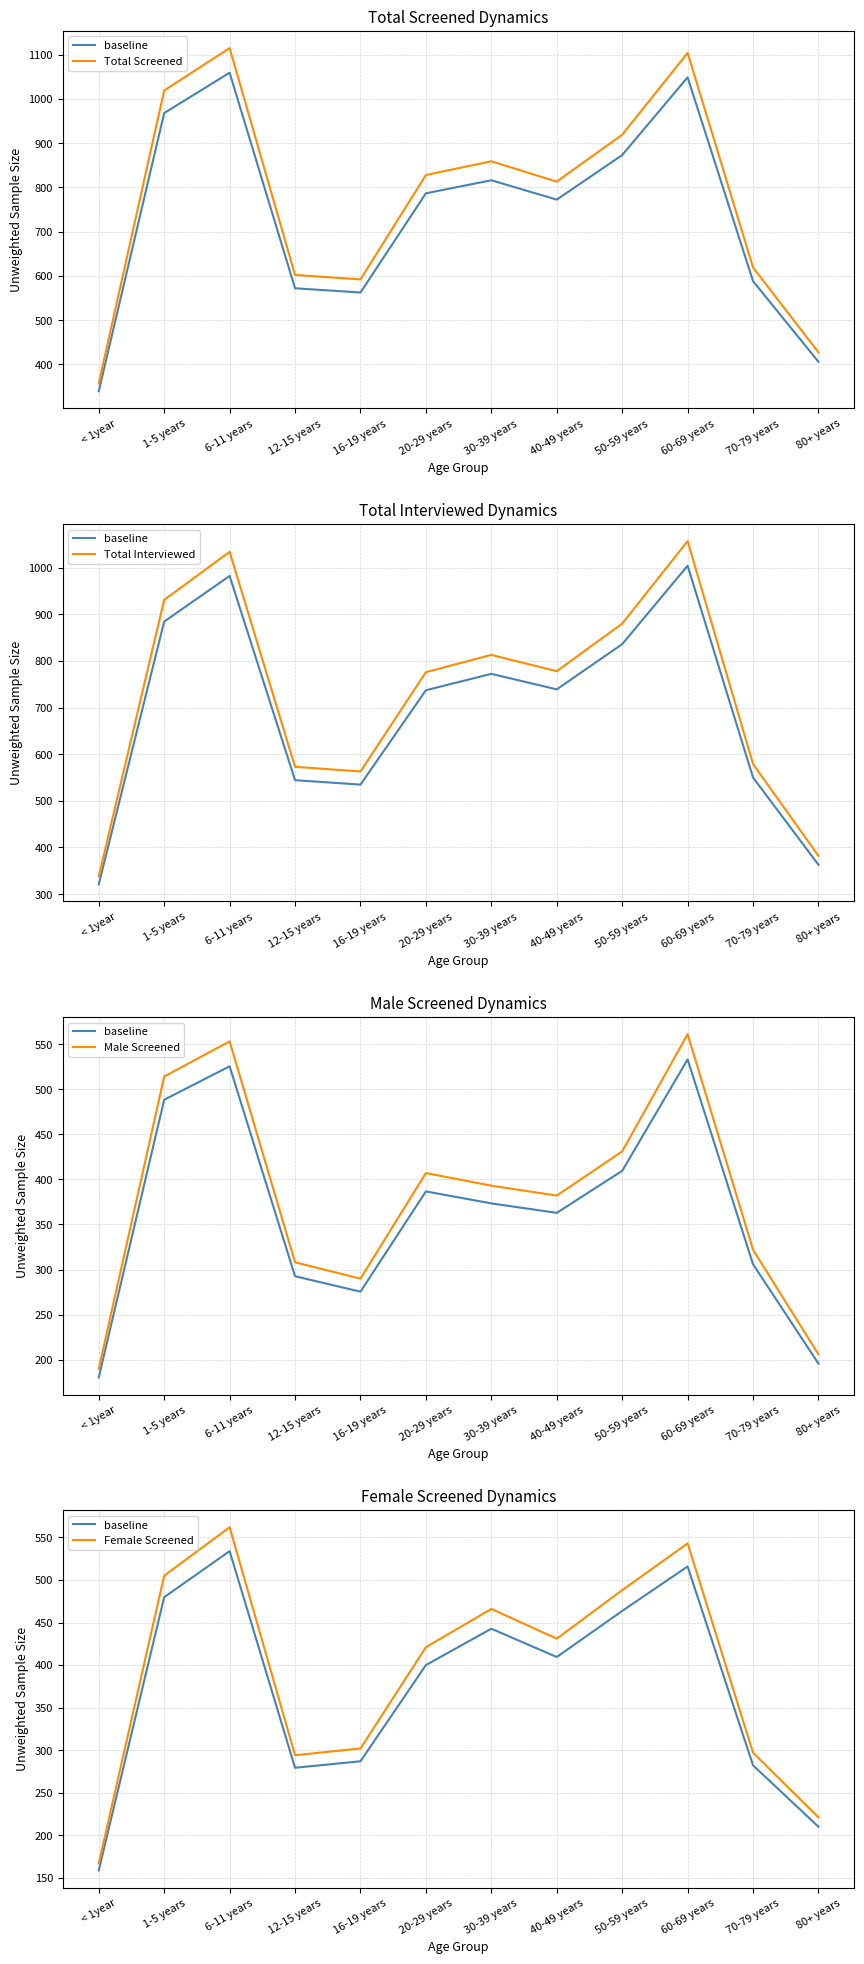

What are all the series names shown in the legend?

baseline, Total Screened, Total Interviewed, Male Screened, Female Screened